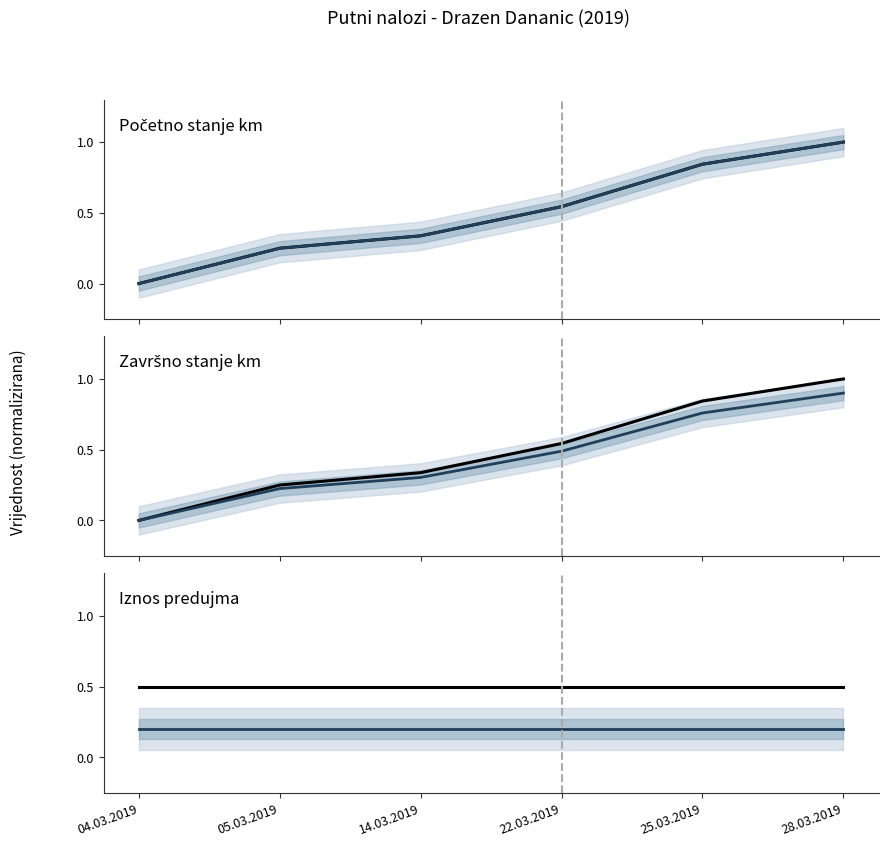

Which has a higher value, 28.03.2019 or 25.03.2019?

28.03.2019